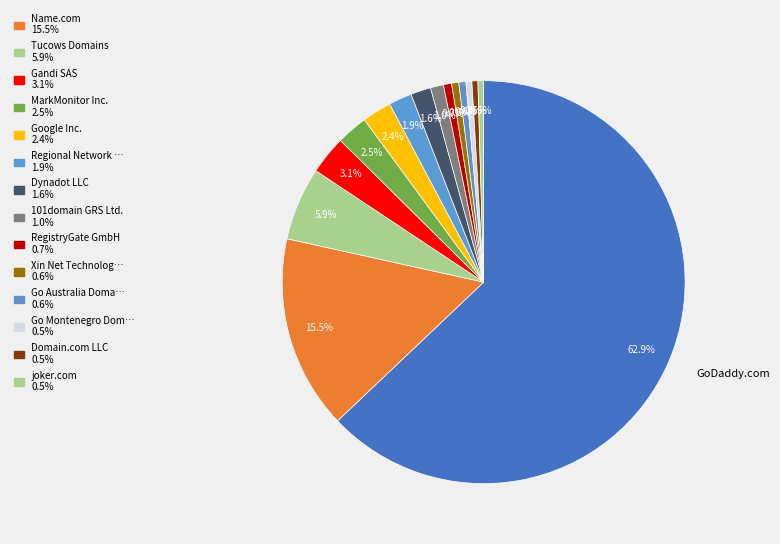

How many slices are in this pie chart?

15